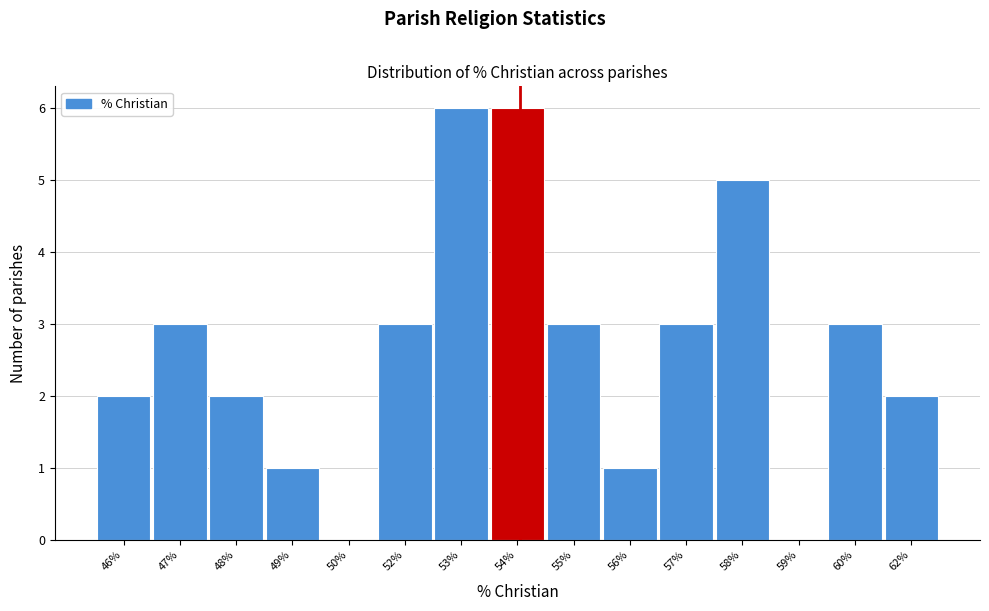

Reading right to left, what are all the values shown in this chart?

62%=2	60%=3	59%=0	58%=5	57%=3	56%=1	55%=3	54%=6	53%=6	52%=3	50%=0	49%=1	48%=2	47%=3	46%=2